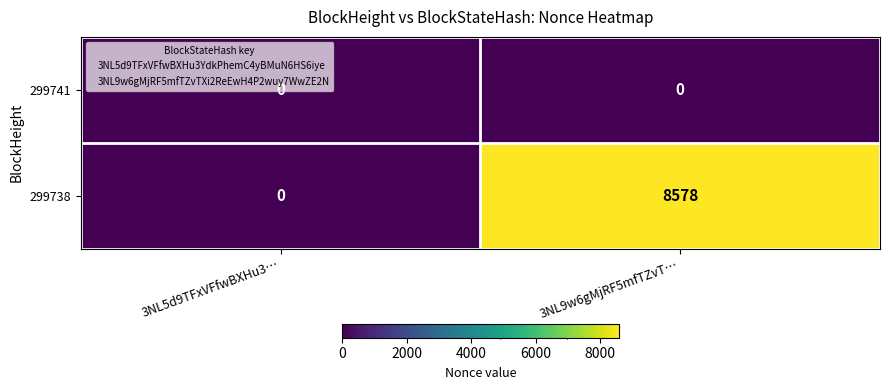

Which series has the largest total across all categories?

299738